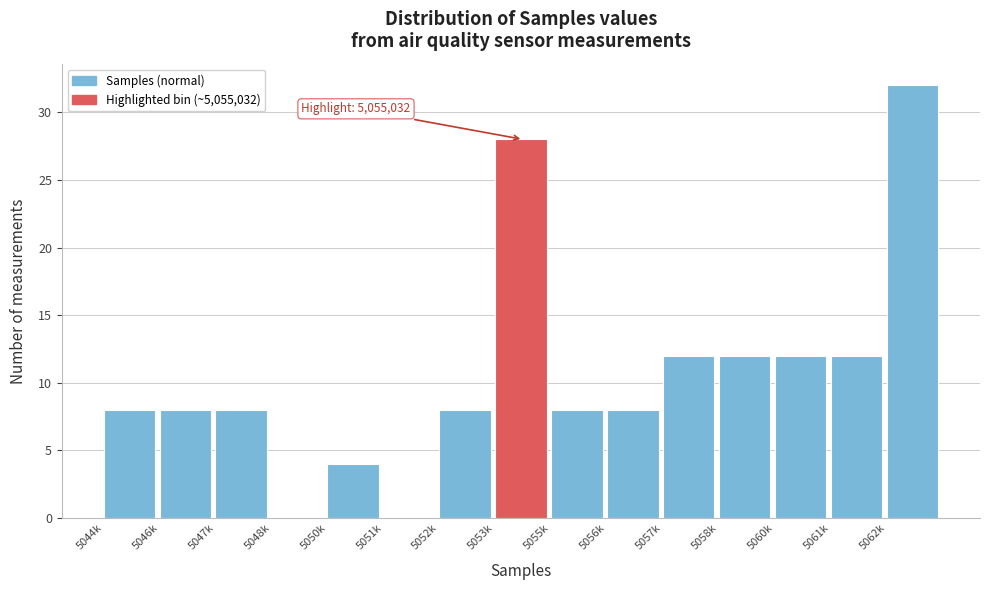

Reading right to left, transcribe all the data shown in this chart.

5062k=32	5061k=12	5060k=12	5058k=12	5057k=12	5056k=8	5055k=8	5053k=28	5052k=8	5051k=0	5050k=4	5048k=0	5047k=8	5046k=8	5044k=8